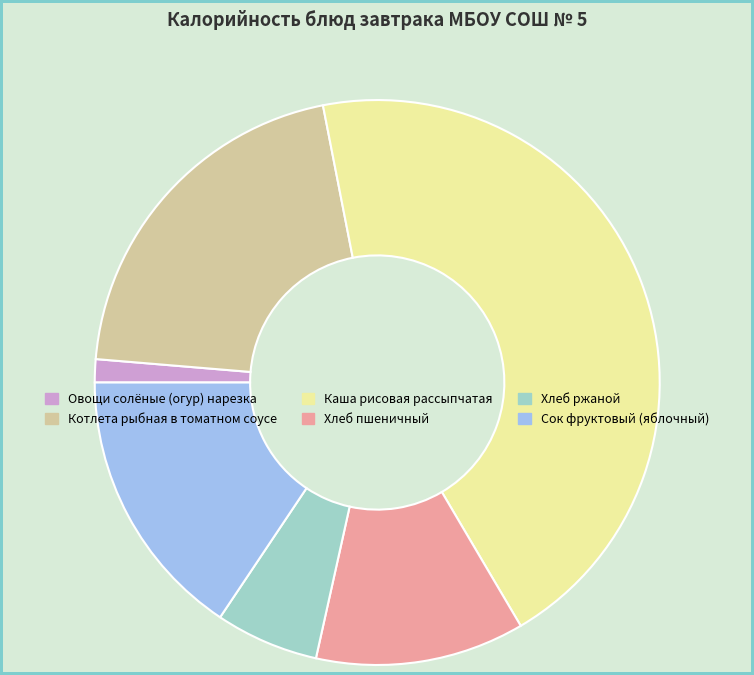

Rank the categories by value from lowest to highest.

Овощи солёные (огур) нарезка, Хлеб ржаной, Хлеб пшеничный, Сок фруктовый (яблочный), Котлета рыбная в томатном соусе, Каша рисовая рассыпчатая